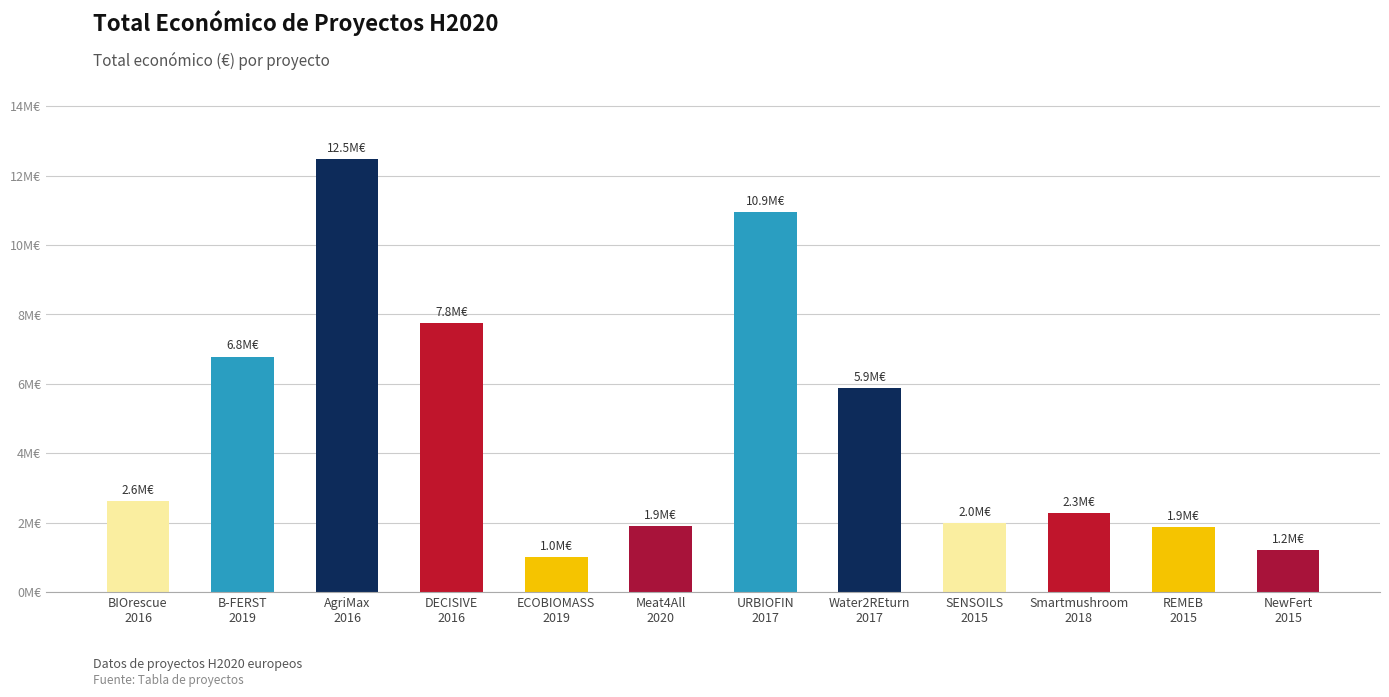

What is the difference between the second highest and minimum values?

9942531